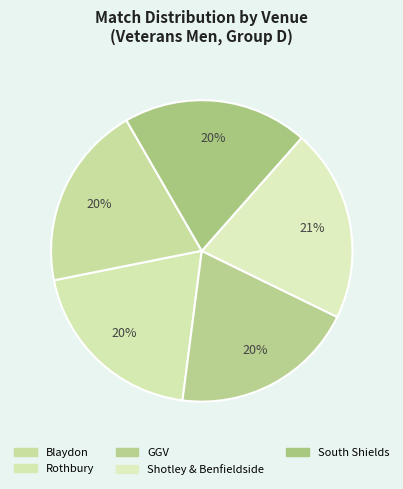

Do South Shields and GGV together represent more than half of the pie?

No